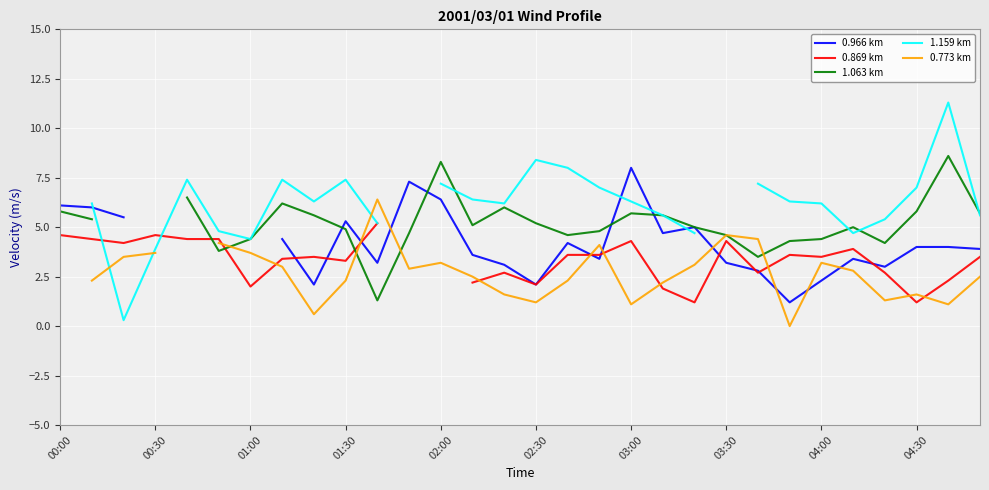

What is the spread (max minus min) of values at 02:30?

7.2